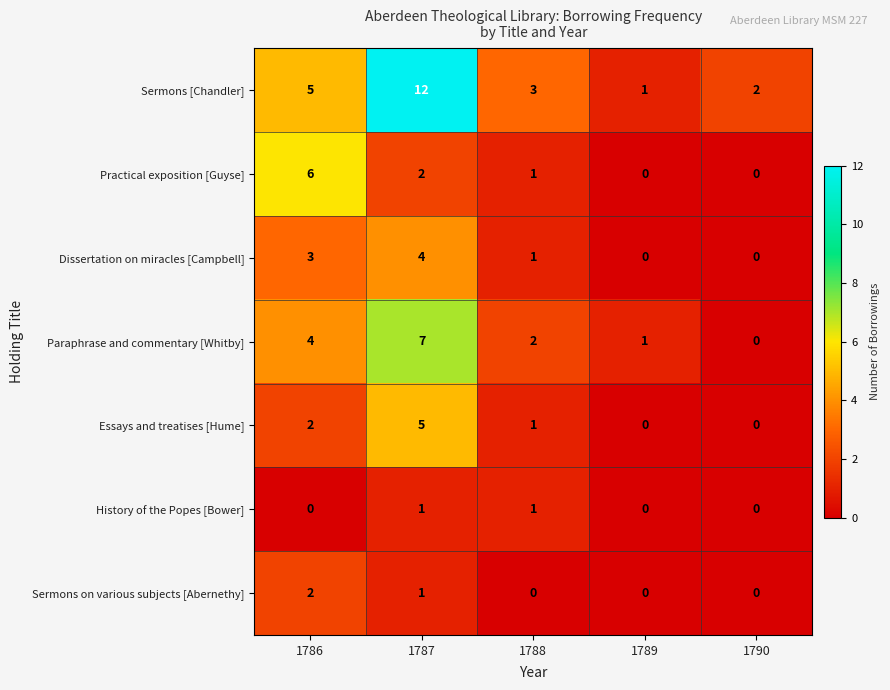

At which category does the chart reach its peak across all series?

1787